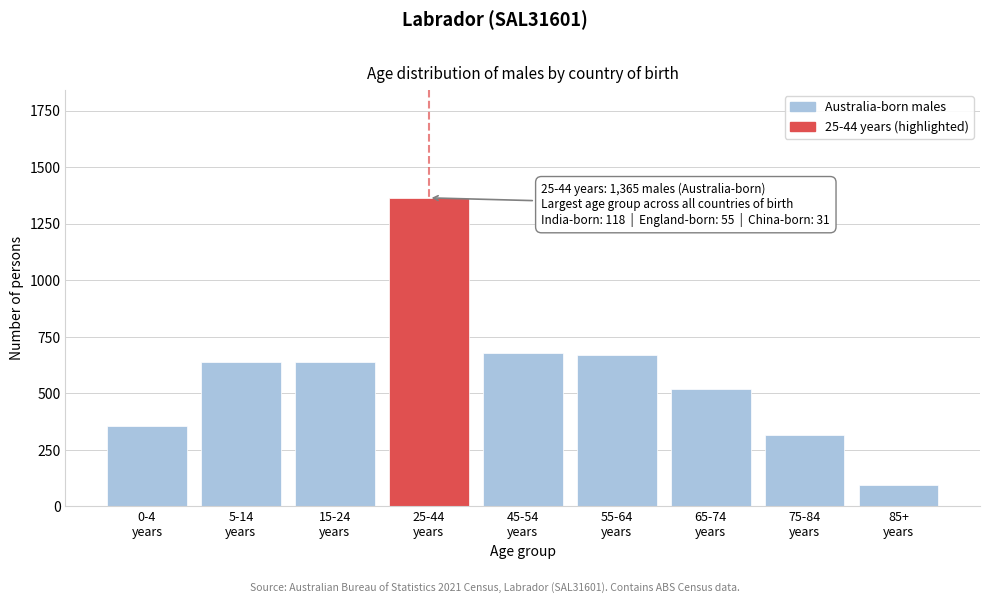

What is the minimum value shown in the chart?

96